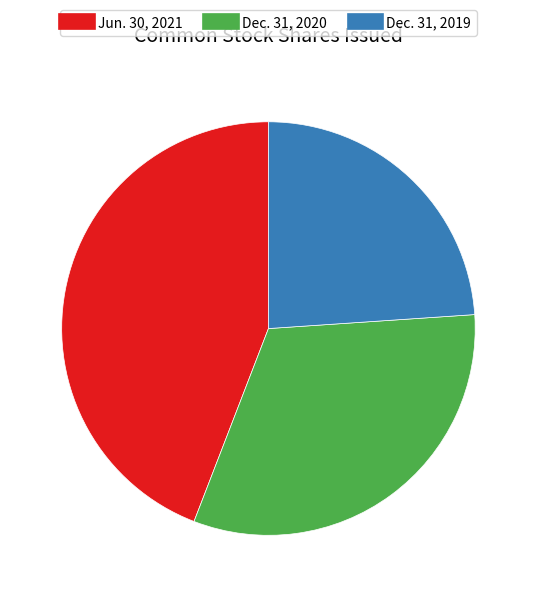

Count the number of slices in the pie.

3